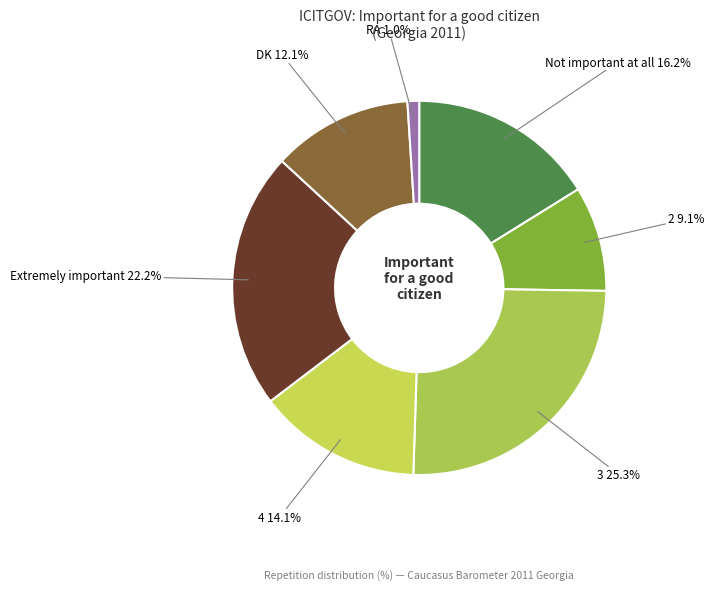

Is Not important at all the majority of the pie?

No